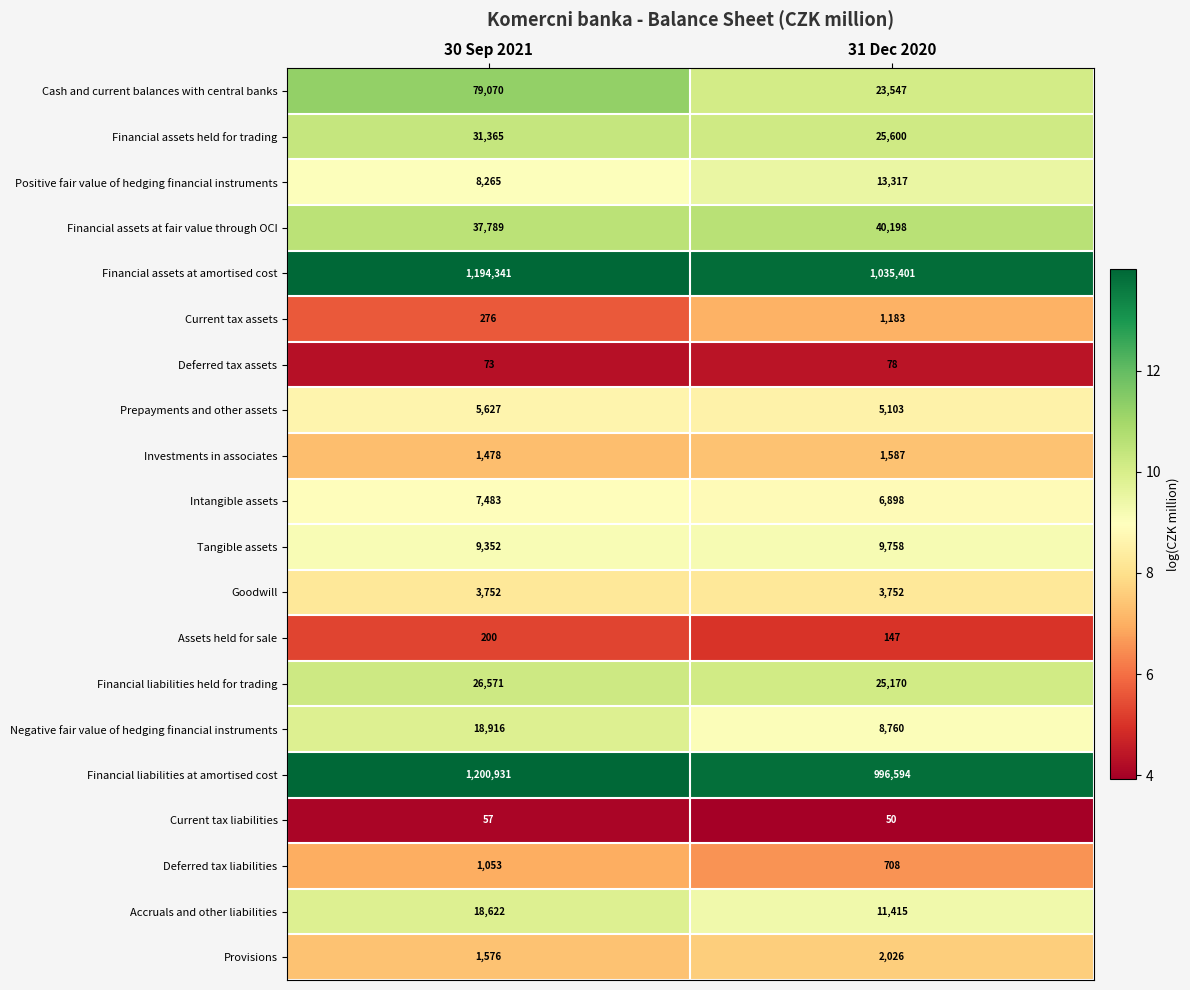

Rank the series by their maximum value, from lowest to highest.

Current tax liabilities, Deferred tax assets, Assets held for sale, Deferred tax liabilities, Current tax assets, Investments in associates, Provisions, Goodwill, Prepayments and other assets, Intangible assets, Tangible assets, Positive fair value of hedging financial instruments, Accruals and other liabilities, Negative fair value of hedging financial instruments, Financial liabilities held for trading, Financial assets held for trading, Financial assets at fair value through OCI, Cash and current balances with central banks, Financial assets at amortised cost, Financial liabilities at amortised cost